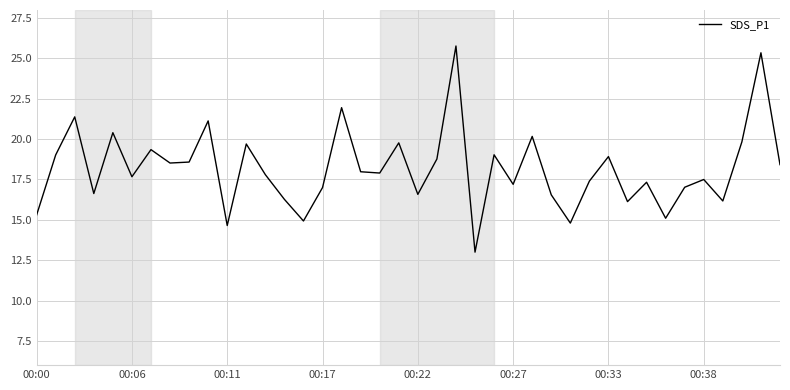

What is the difference between the maximum and minimum values?

12.8